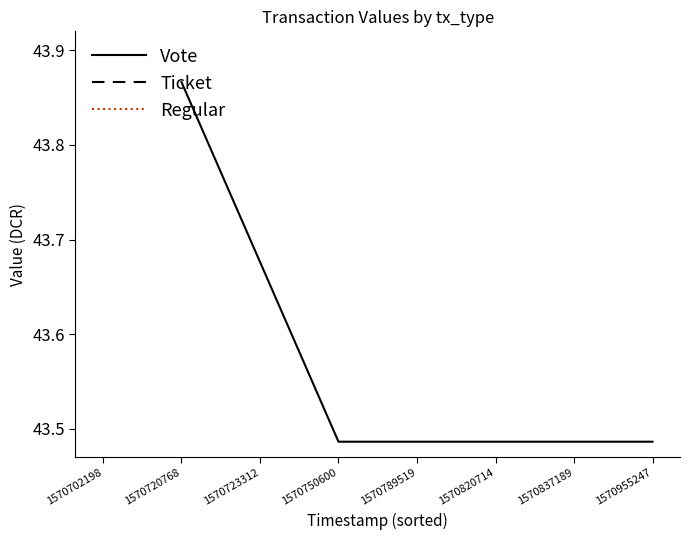

Which series changed the most between 1 and 2?

Vote